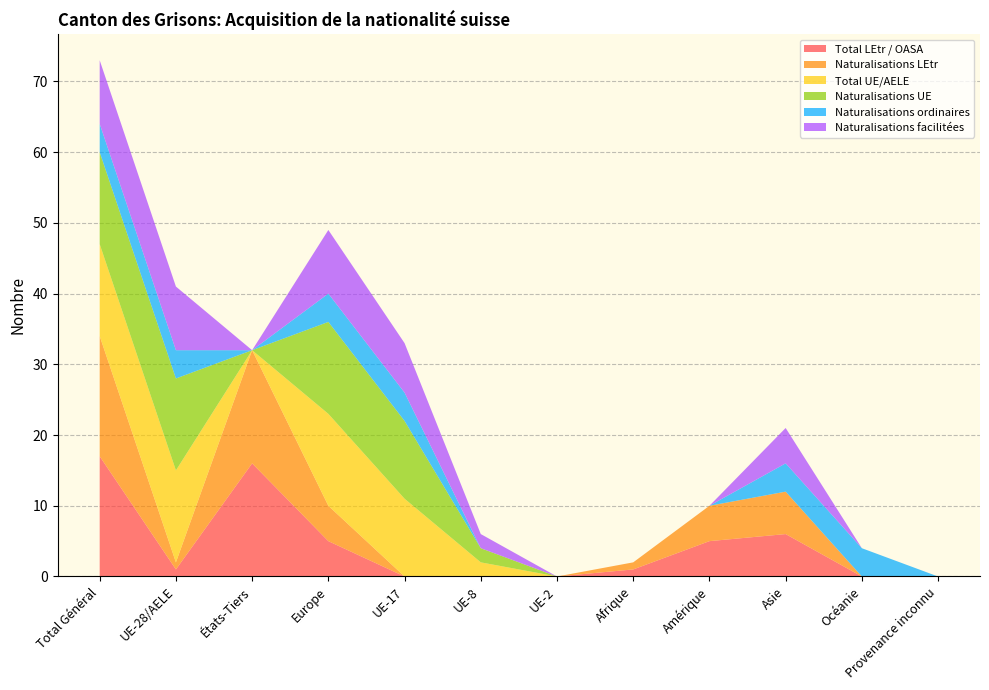

Reading left to right, list all the values displayed in this chart.

Total LEtr / OASA: Total Général=17	UE-28/AELE=1	États-Tiers=16	Europe=5	UE-17=0	UE-8=0	UE-2=0	Afrique=1	Amérique=5	Asie=6	Océanie=0	Provenance inconnu=0
Naturalisations LEtr: Total Général=17	UE-28/AELE=1	États-Tiers=16	Europe=5	UE-17=0	UE-8=0	UE-2=0	Afrique=1	Amérique=5	Asie=6	Océanie=0	Provenance inconnu=0
Total UE/AELE: Total Général=13	UE-28/AELE=13	États-Tiers=0	Europe=13	UE-17=11	UE-8=2	UE-2=0	Afrique=0	Amérique=0	Asie=0	Océanie=0	Provenance inconnu=0
Naturalisations UE: Total Général=13	UE-28/AELE=13	États-Tiers=0	Europe=13	UE-17=11	UE-8=2	UE-2=0	Afrique=0	Amérique=0	Asie=0	Océanie=0	Provenance inconnu=0
Naturalisations ordinaires: Total Général=4	UE-28/AELE=4	États-Tiers=0	Europe=4	UE-17=4	UE-8=0	UE-2=0	Afrique=0	Amérique=0	Asie=4	Océanie=4	Provenance inconnu=0
Naturalisations facilitées: Total Général=9	UE-28/AELE=9	États-Tiers=0	Europe=9	UE-17=7	UE-8=2	UE-2=0	Afrique=0	Amérique=0	Asie=5	Océanie=0	Provenance inconnu=0